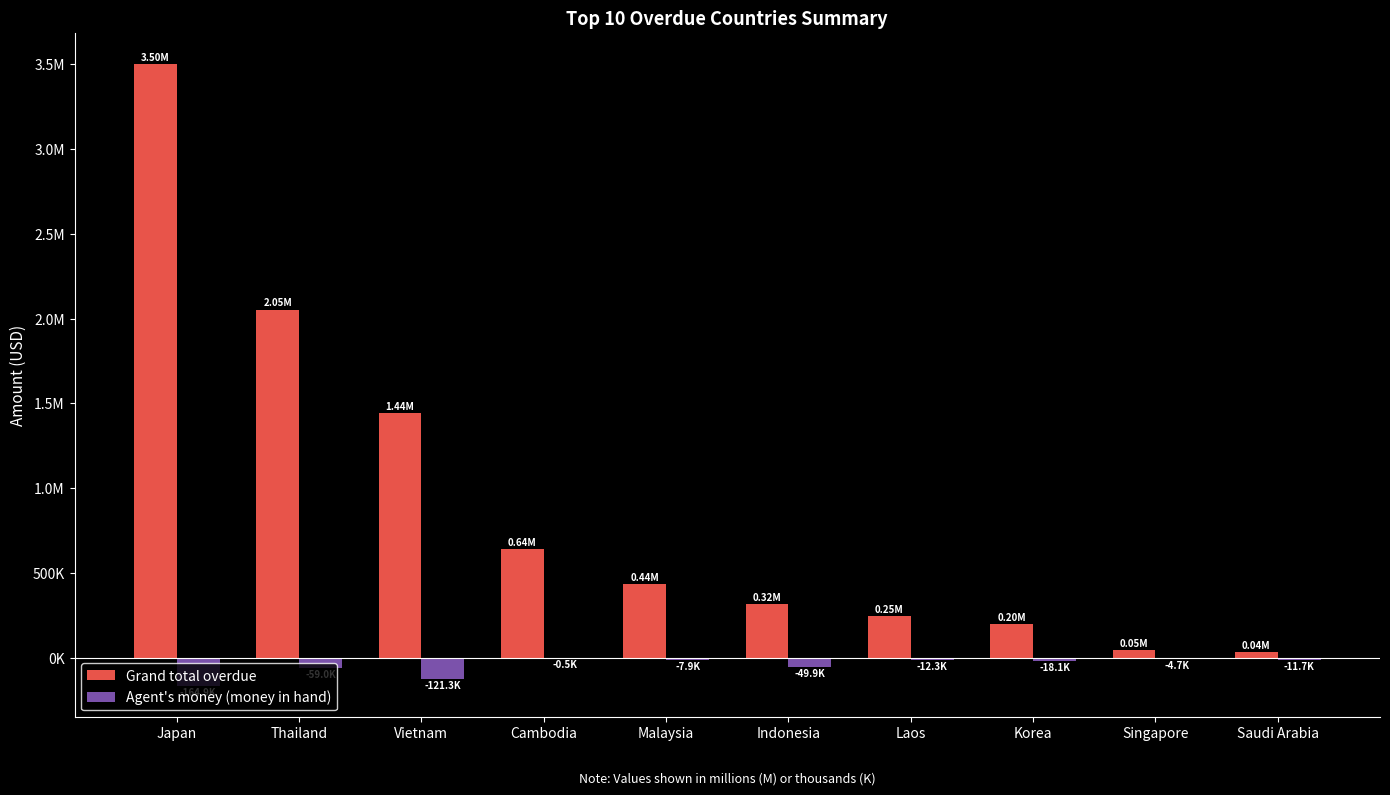

What are all the series names shown in the legend?

Grand total overdue, Agent's money (money in hand)